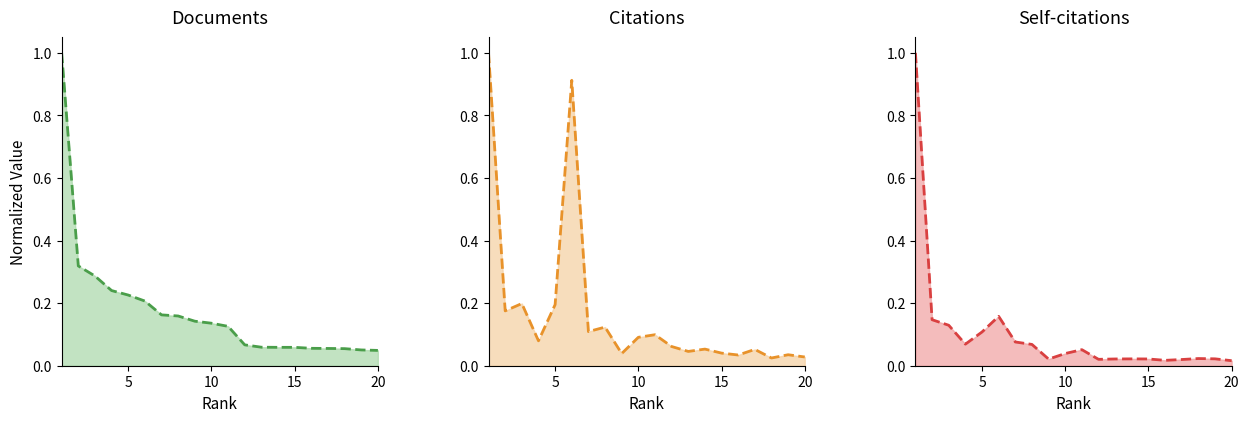

True or false: Self-citations trend and Citations trend intersect in this chart.

False